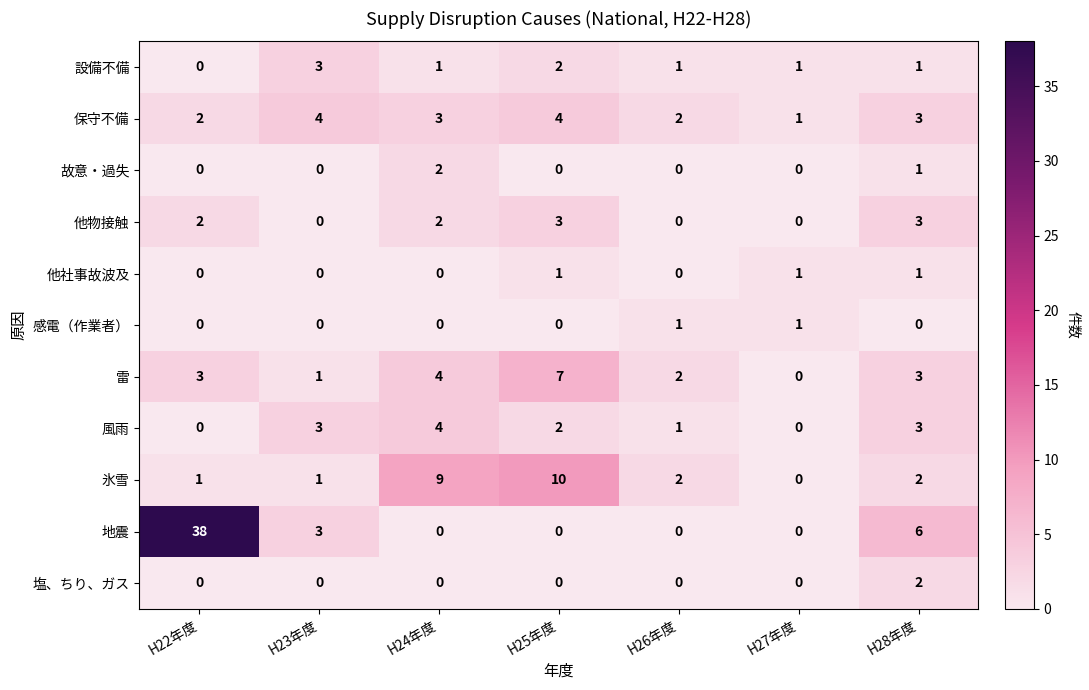

What is the spread (max minus min) of values at H25年度?

10